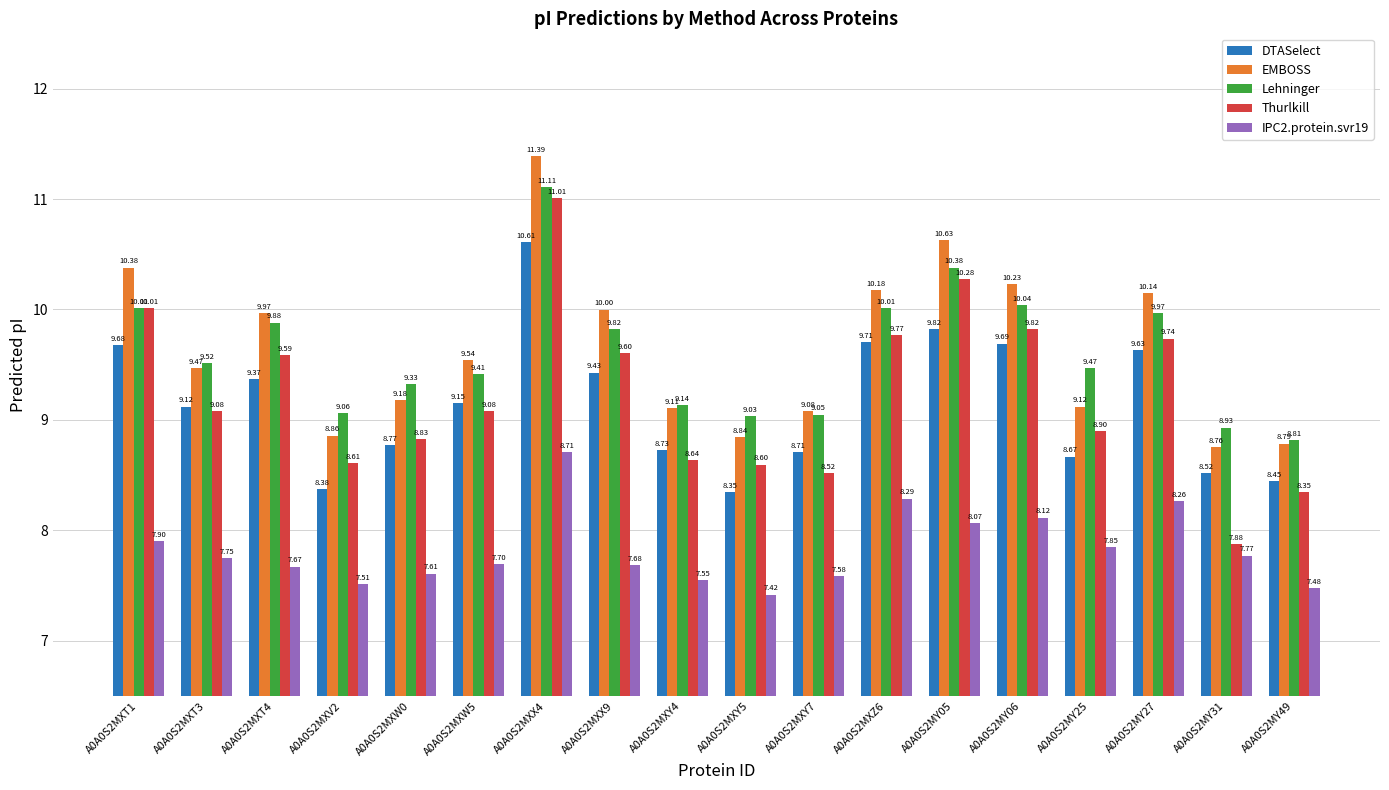

What is the sum of all EMBOSS values?

173.7